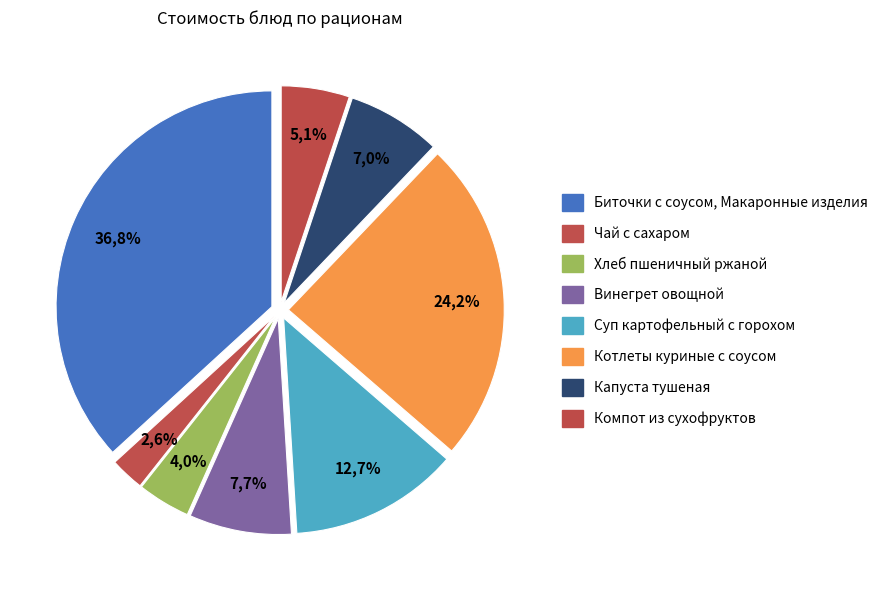

Is it true that Чай с сахаром is 3% of the pie?

True